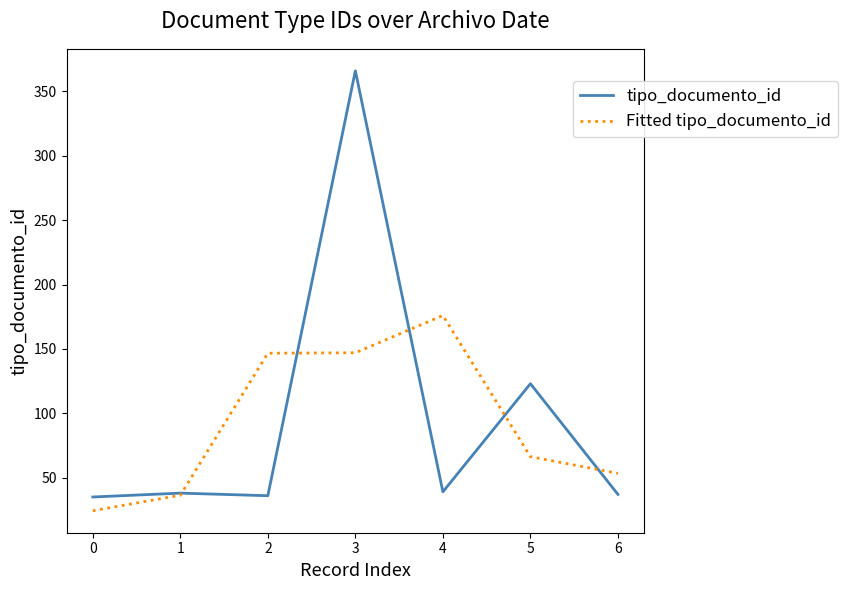

What is the minimum value for Fitted tipo_documento_id?

24.3